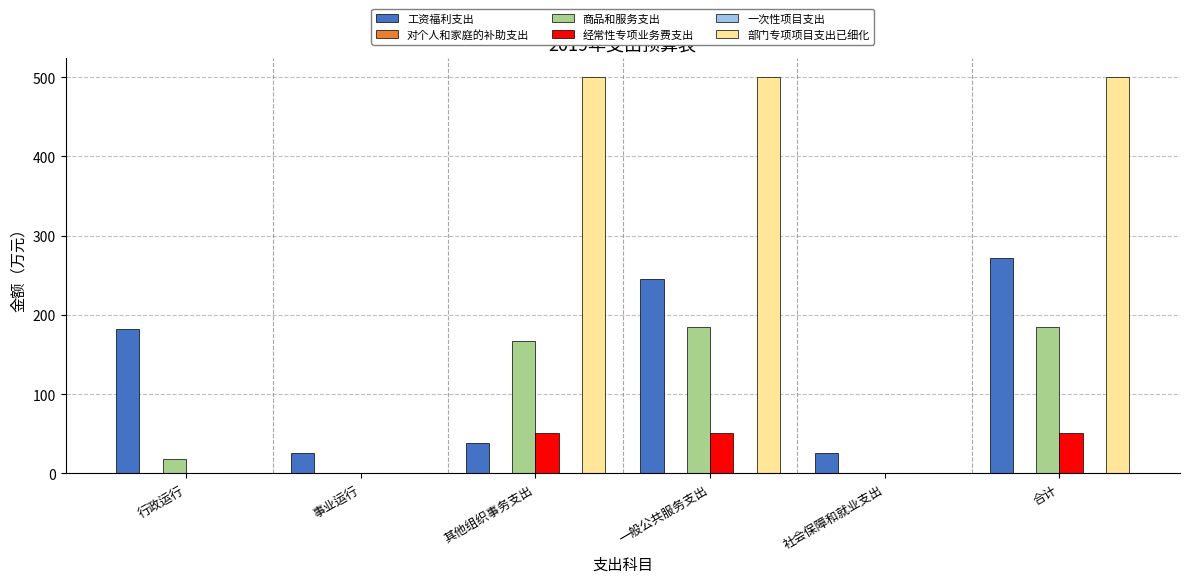

Which series has the largest total across all categories?

部门专项项目支出已细化